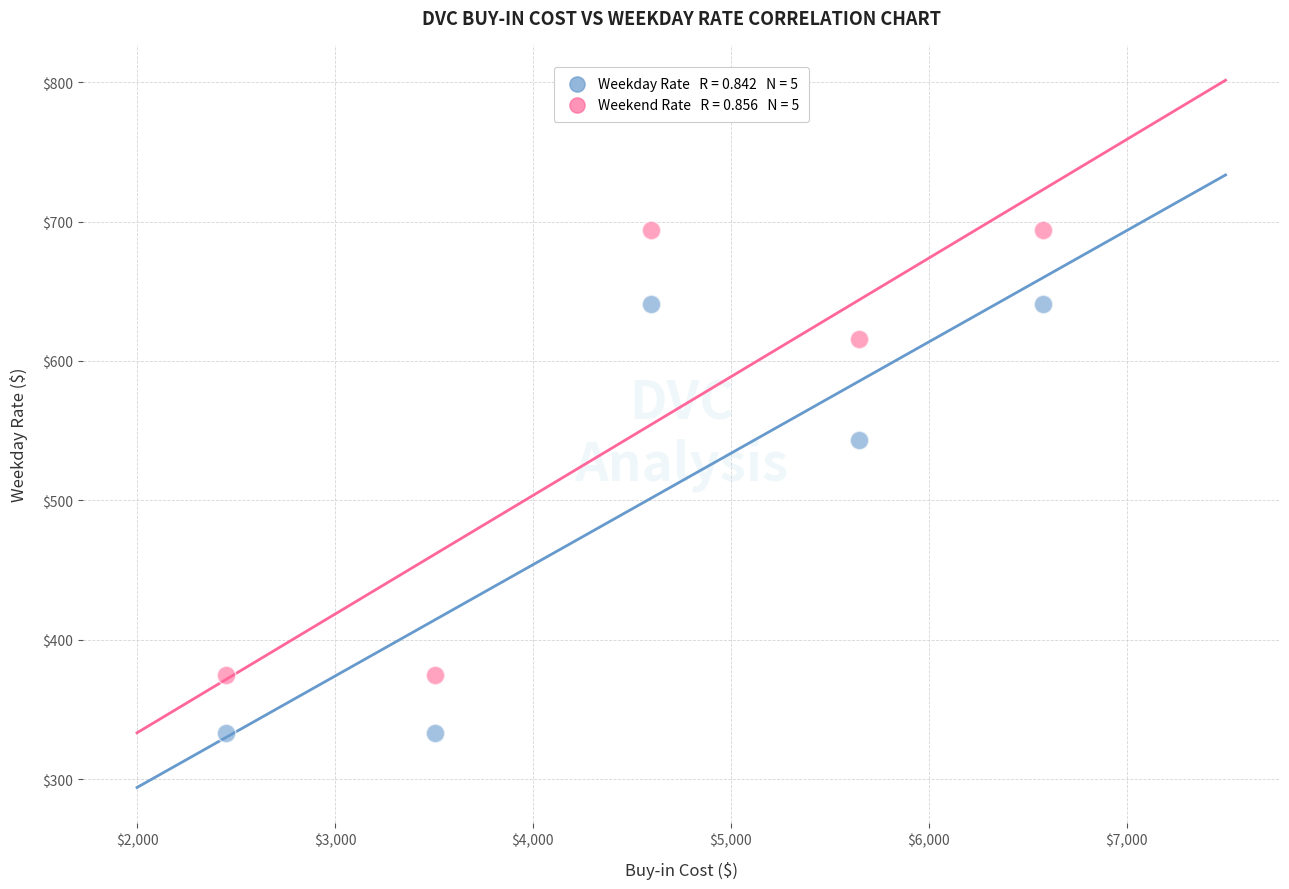

Across all data points, what is the range of X values (max minus min)?

4128